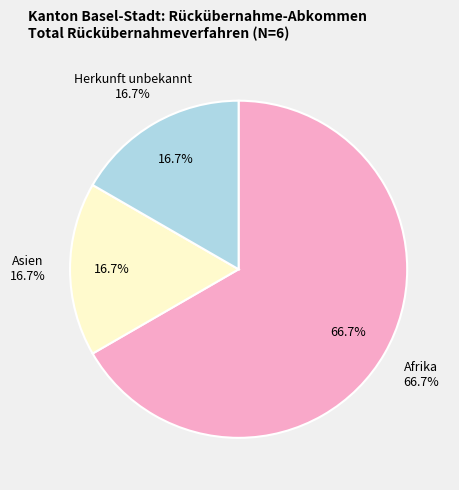

Does Afrika account for over 50% of the chart?

Yes